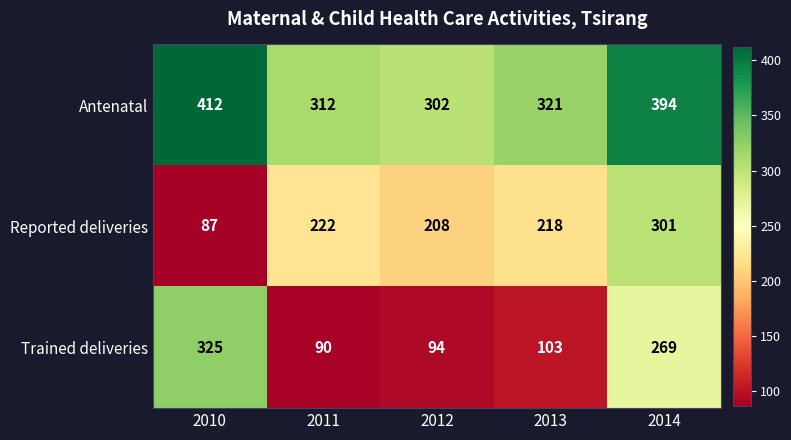

Which category has the highest value in the Antenatal series?

2010